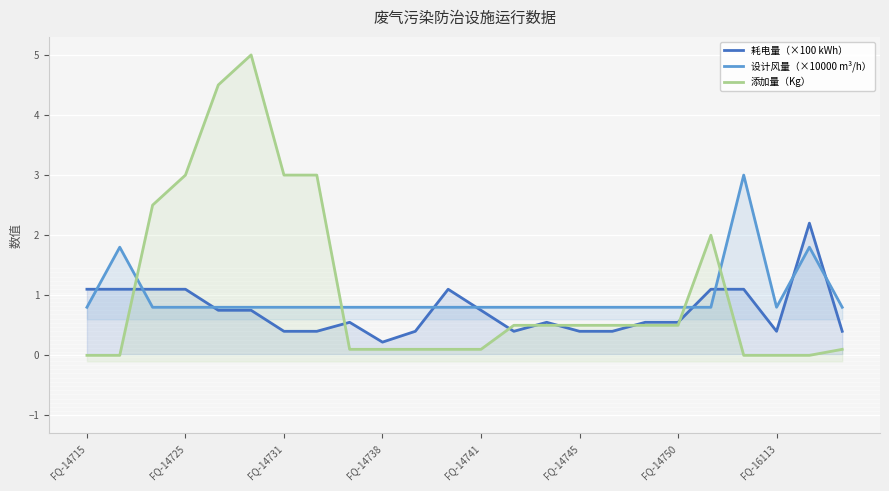

What is the sum of all 耗电量（×100 kWh） values?

17.8